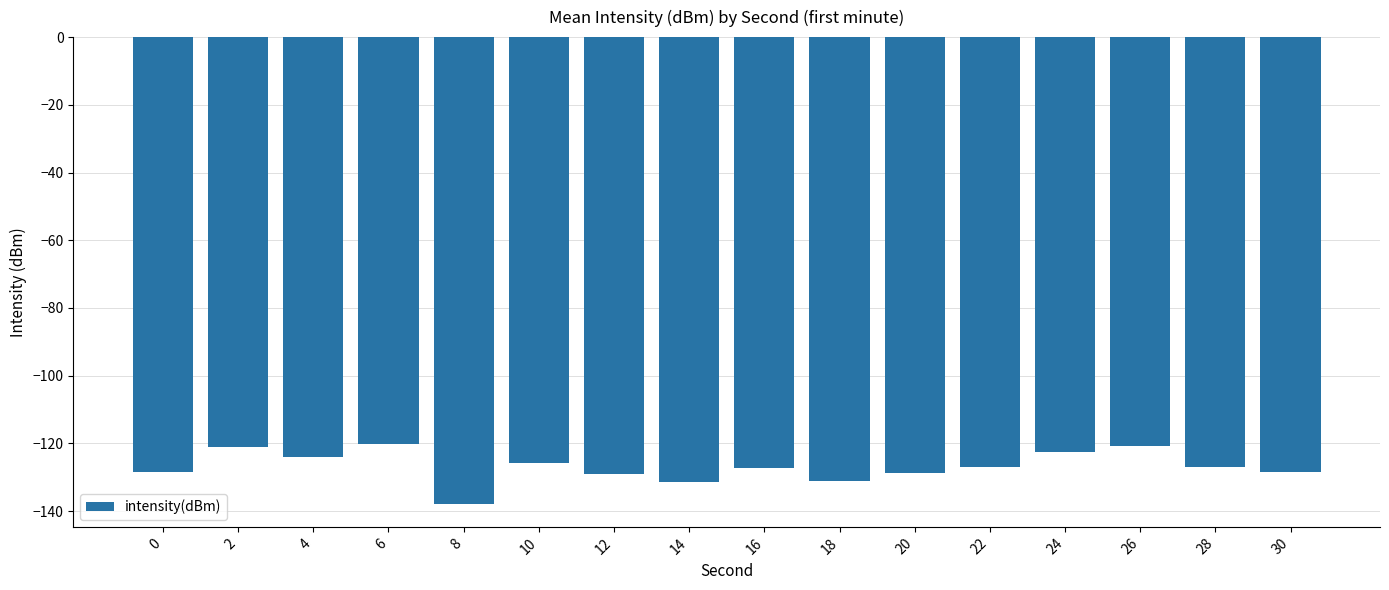

The value at 20 is -128.8. True or false?

True